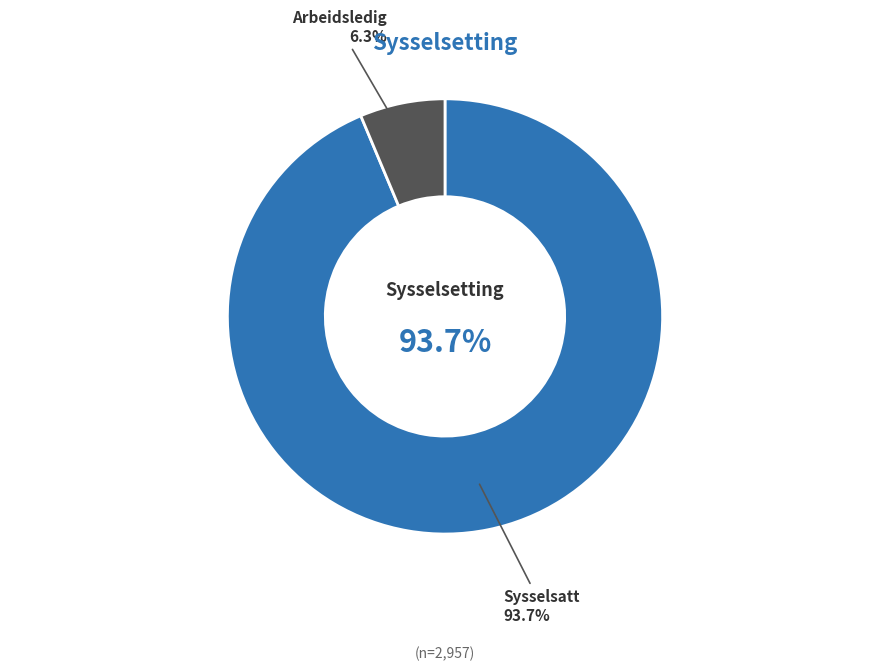

Count the number of slices in the pie.

2